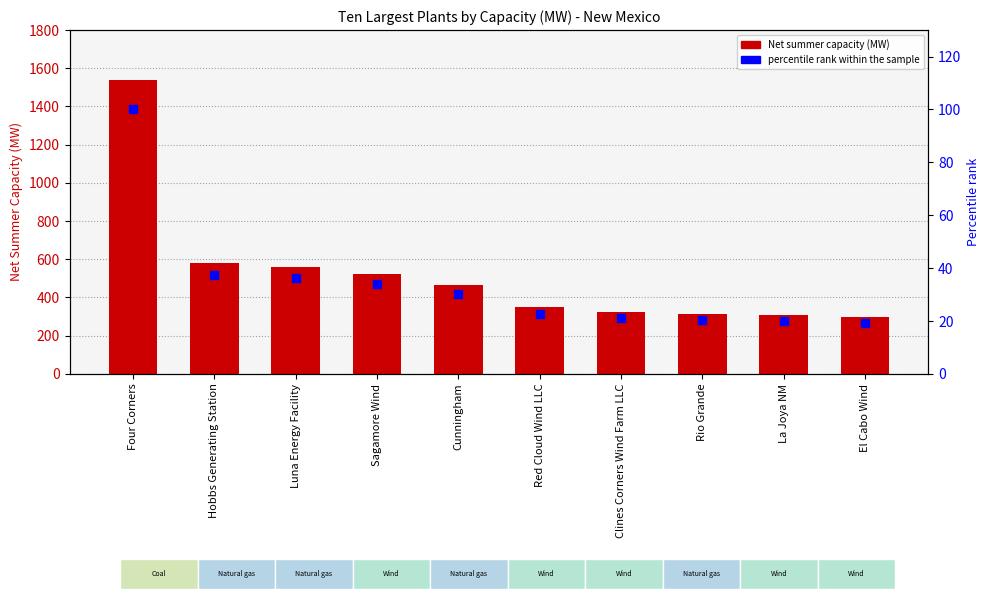

What are all the series names shown in the legend?

Net summer capacity (MW), percentile rank within the sample